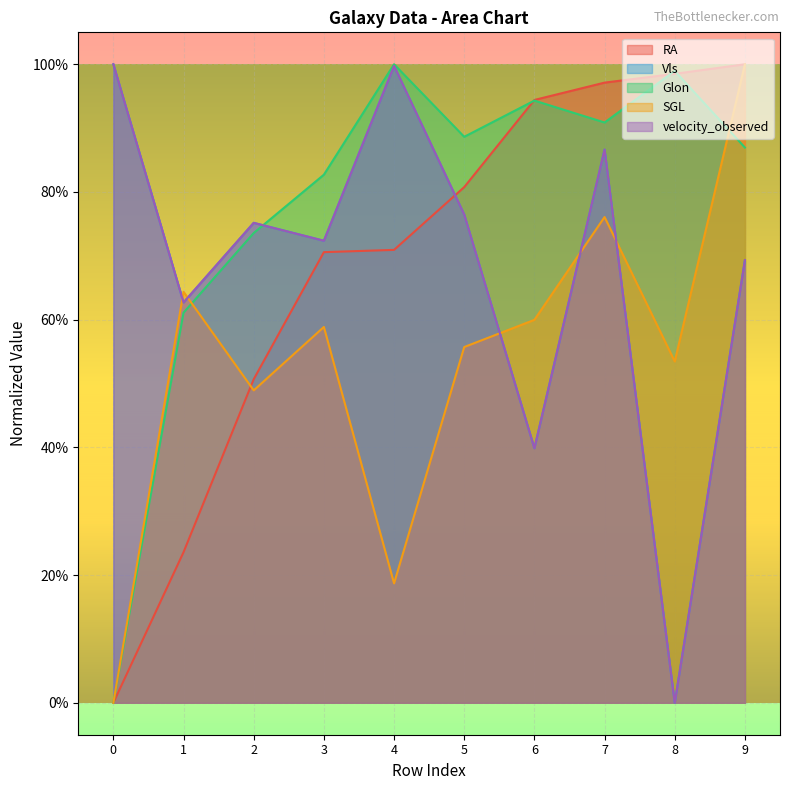

Reading right to left, extract all data points from this chart.

RA: 1.0	1.0	1.0	0.9	0.8	0.7	0.7	0.5	0.2	0.0
Vls: 0.7	0.0	0.9	0.4	0.8	1.0	0.7	0.8	0.6	1.0
Glon: 0.9	1.0	0.9	0.9	0.9	1.0	0.8	0.7	0.6	0.0
SGL: 1.0	0.5	0.8	0.6	0.6	0.2	0.6	0.5	0.6	0.0
velocity_observed: 0.7	0.0	0.9	0.4	0.8	1.0	0.7	0.8	0.6	1.0